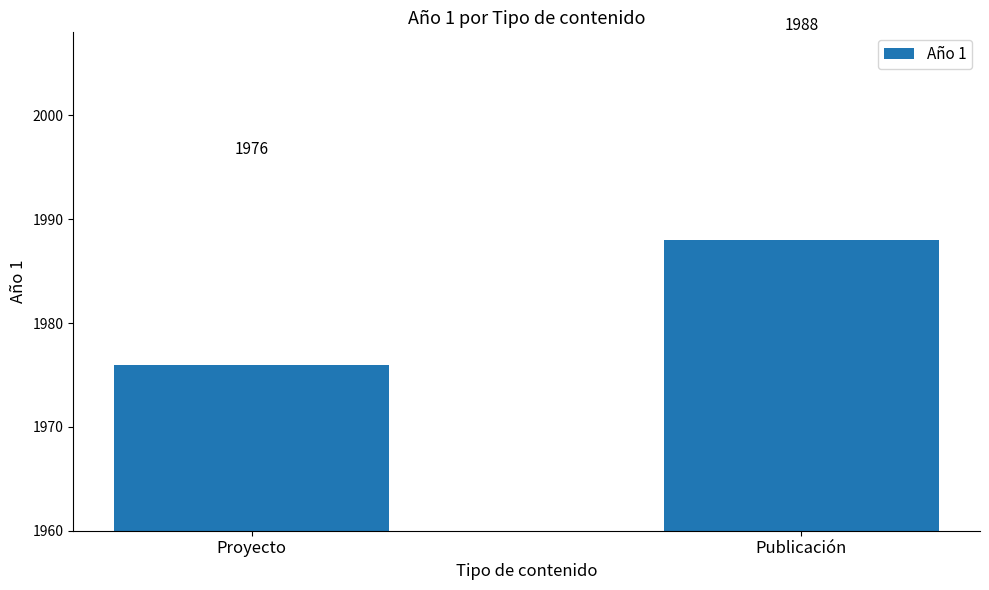

At which label is the value closest to 1982?

Proyecto